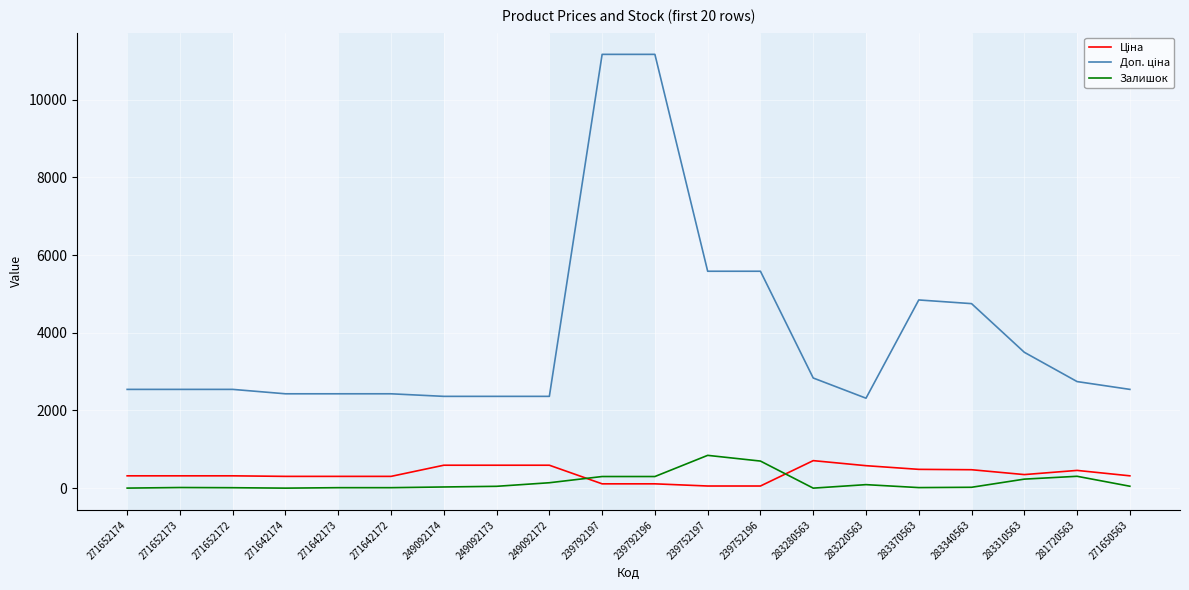

Which category has the lowest value in the Ціна series?

239752197